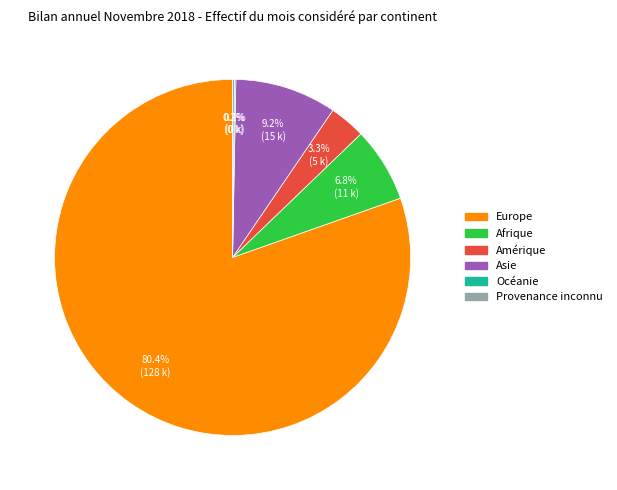

Between Europe and Afrique, which is larger?

Europe